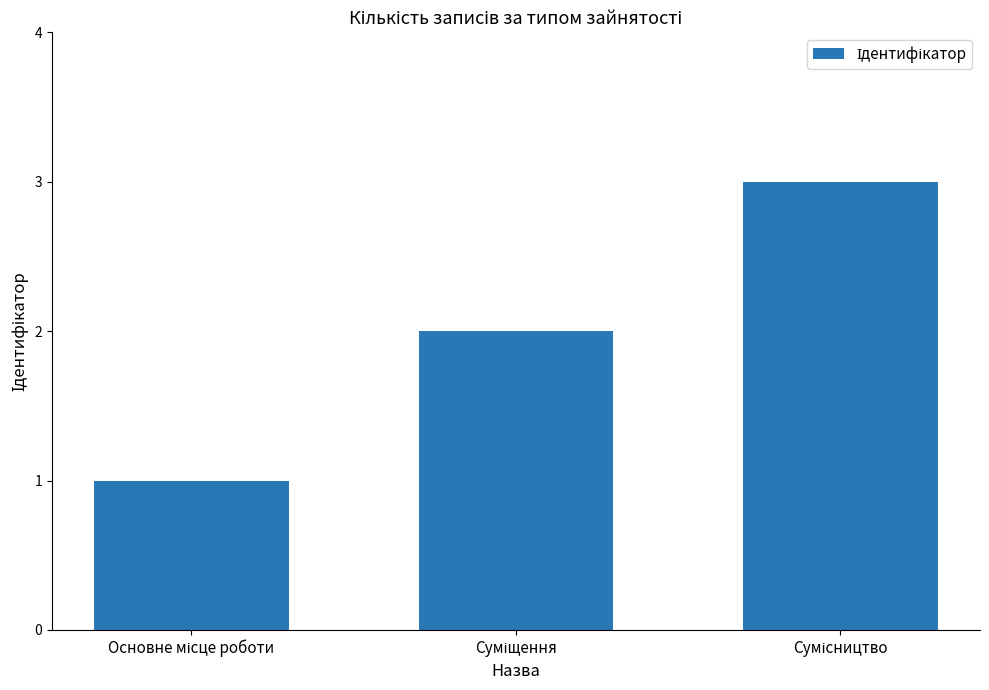

What is the sum of all values?

6